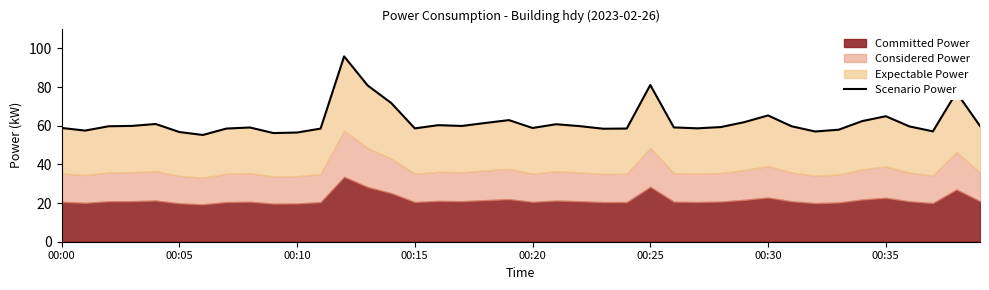

What is the approximate value at 11?

58.5